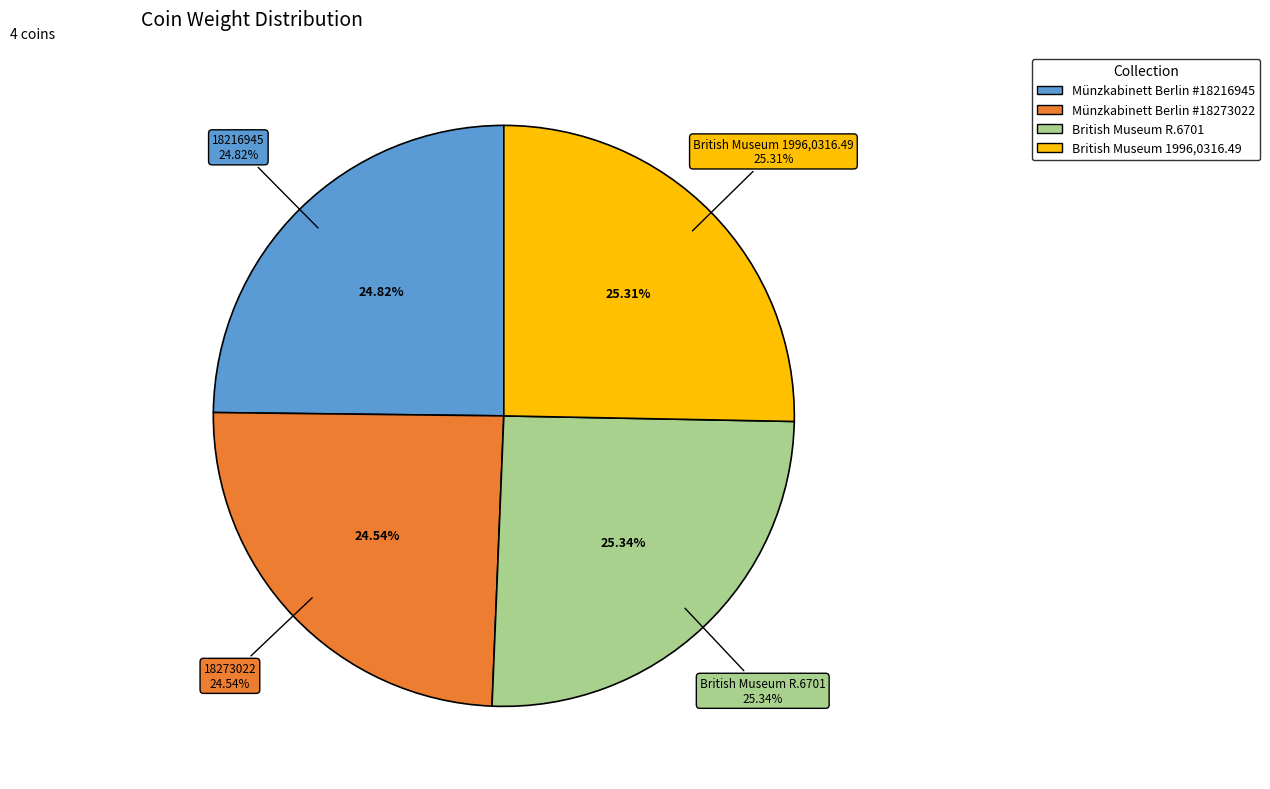

Count the number of slices in the pie.

4